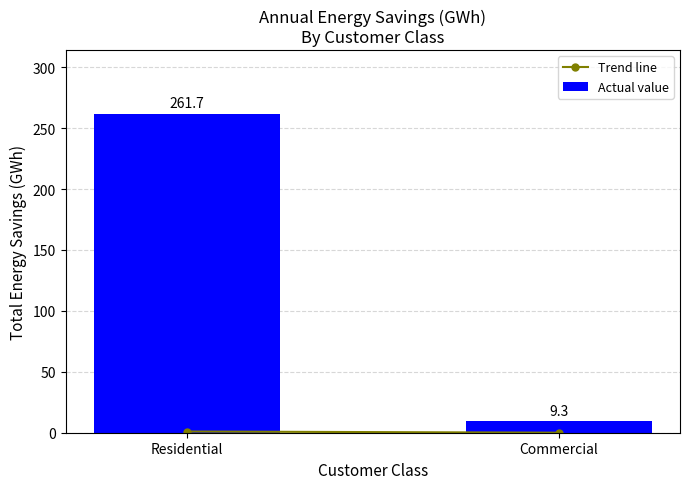

What is the greatest value displayed?

261.7